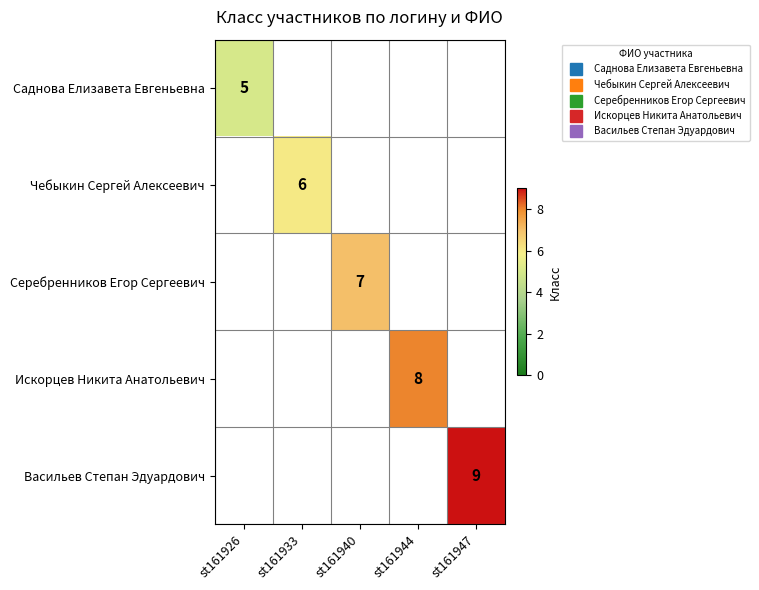

Count the number of categories in the chart.

5